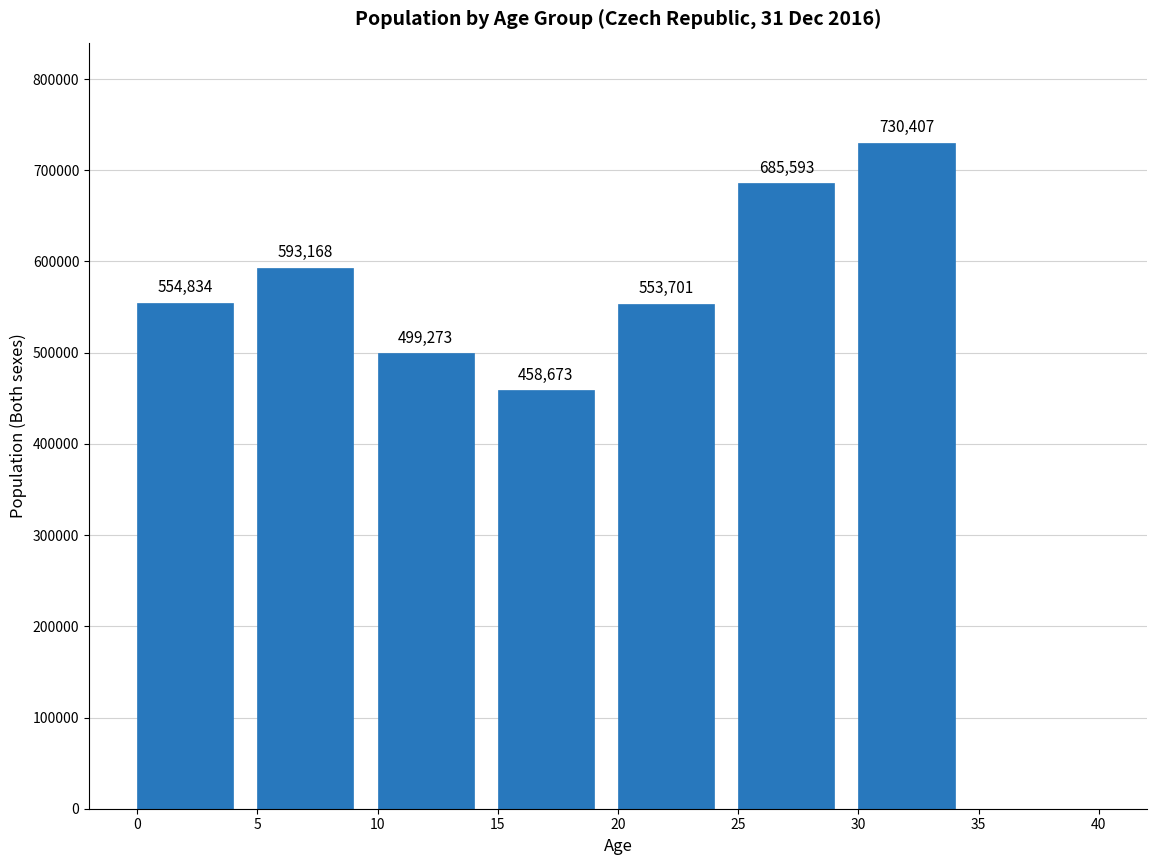

Reading left to right, list all the values displayed in this chart.

554834	593168	499273	458673	553701	685593	730407